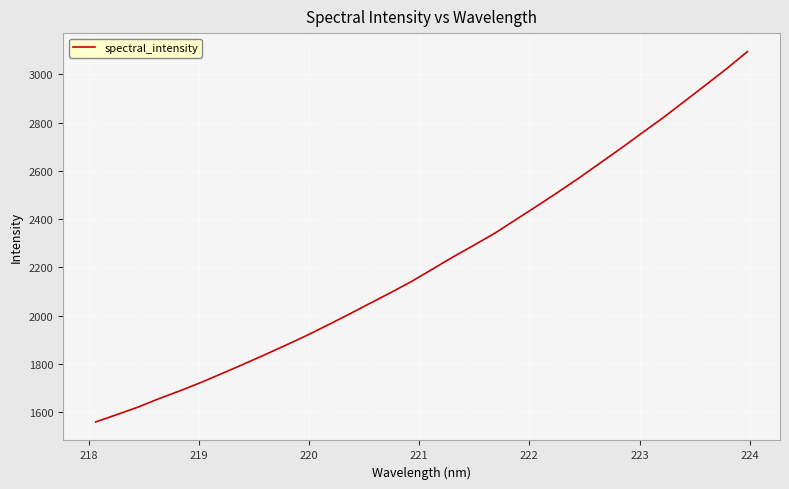

True or false: the data has more than 2 interior local peaks.

False